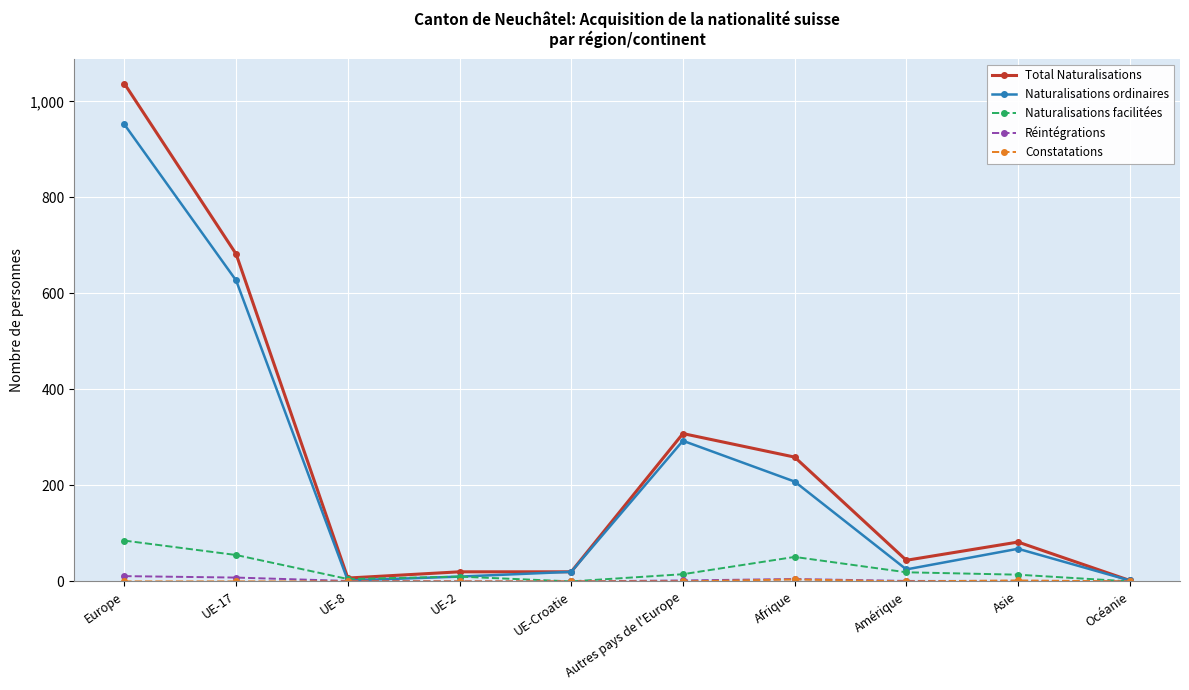

What is the label of the 2nd point from the right?

Asie